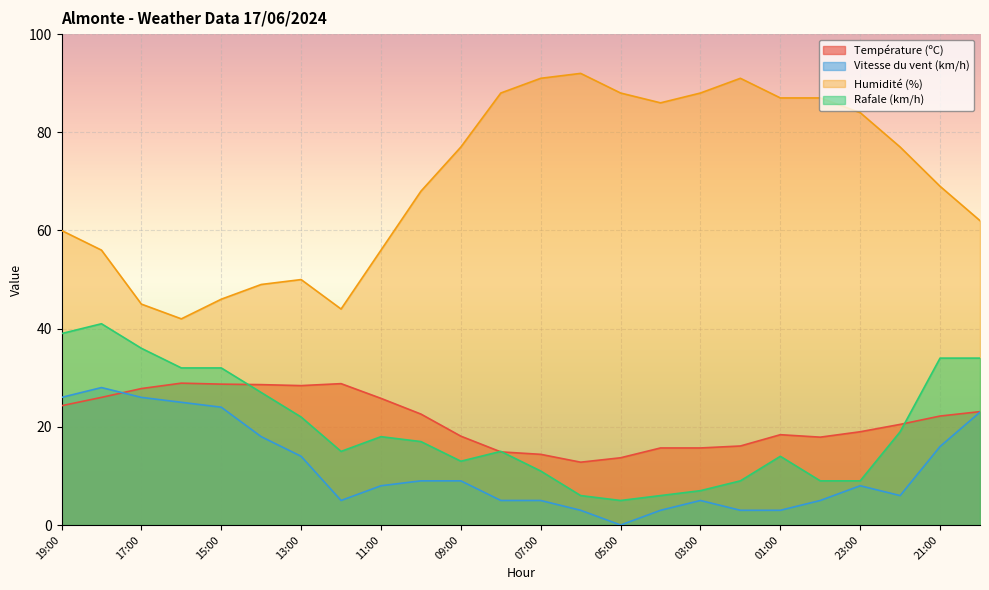

At how many categories does at least one series exceed 29?

24